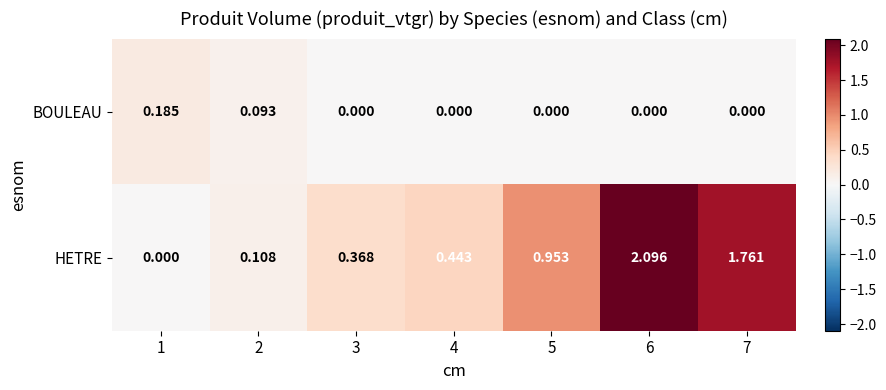

Which series changed the most between 1 and 2?

HETRE